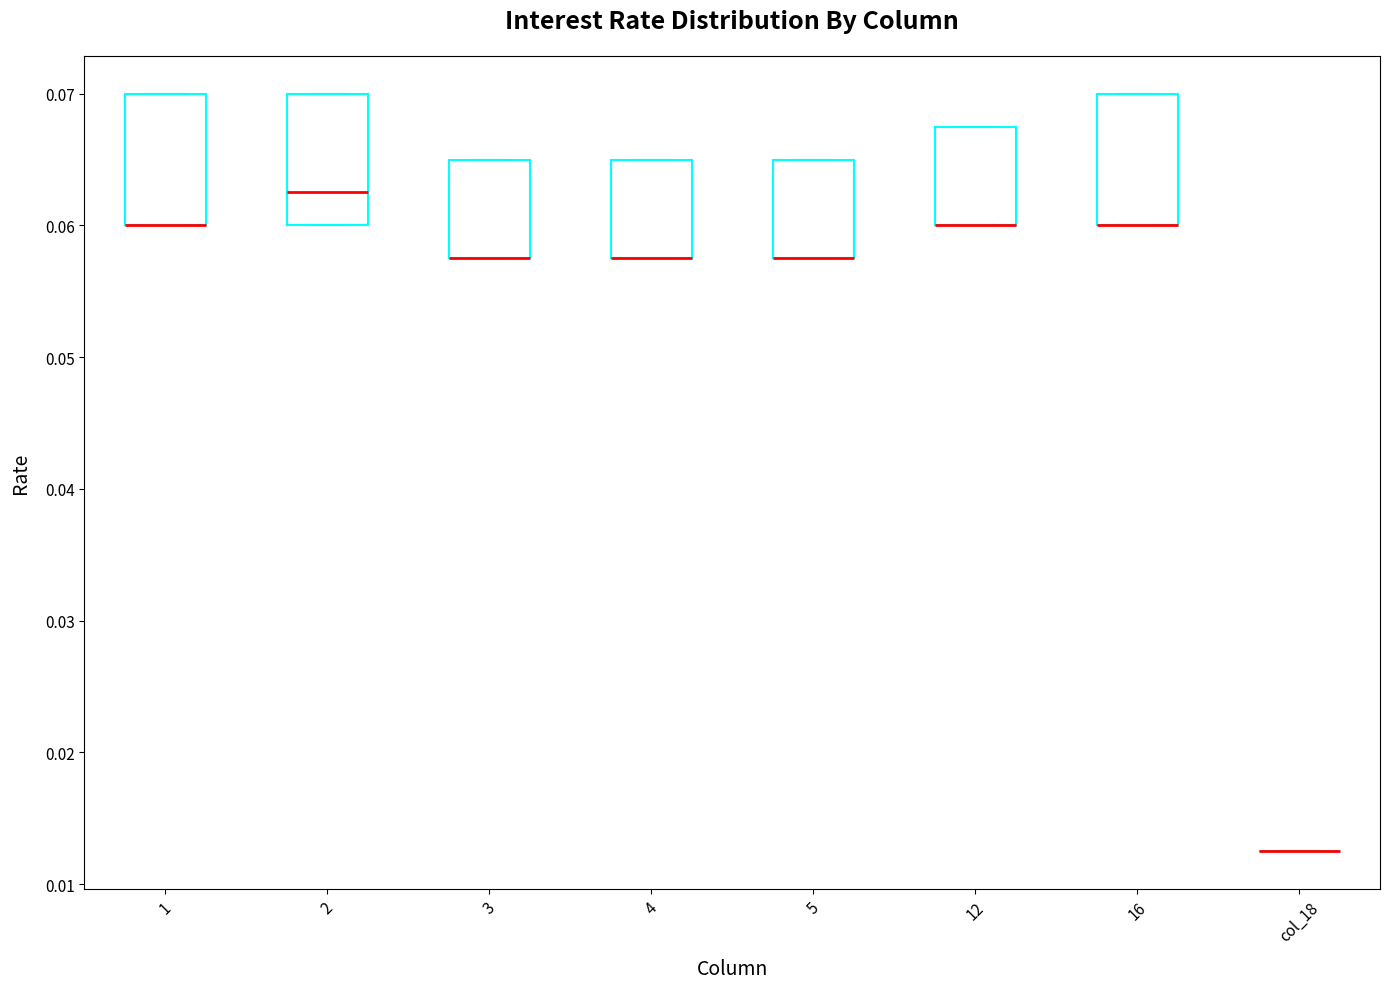

Where does the median line of the box for 2 sit on the y-axis? The values are not printed on the chart, so give them approximately, as read against the axis.

0.063